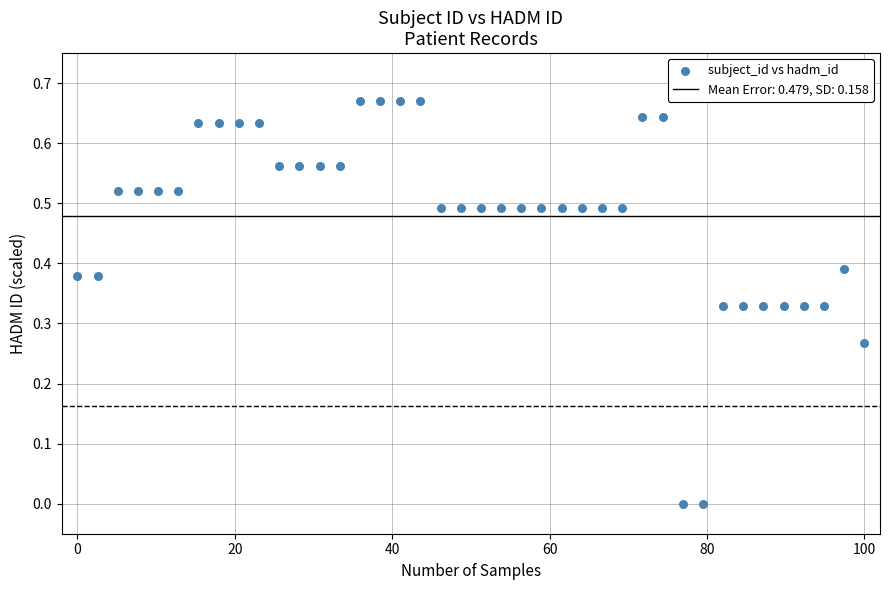

What is the range of X values (max minus min)?

100.0